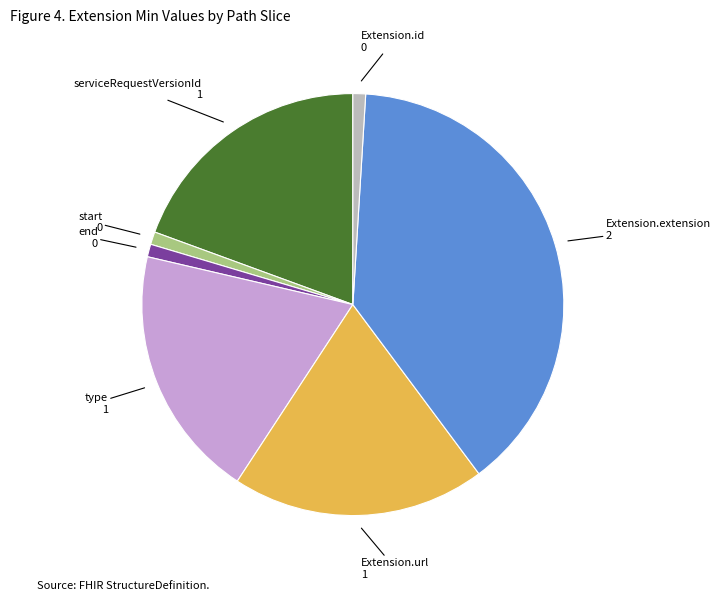

Does any single category account for the majority?

No